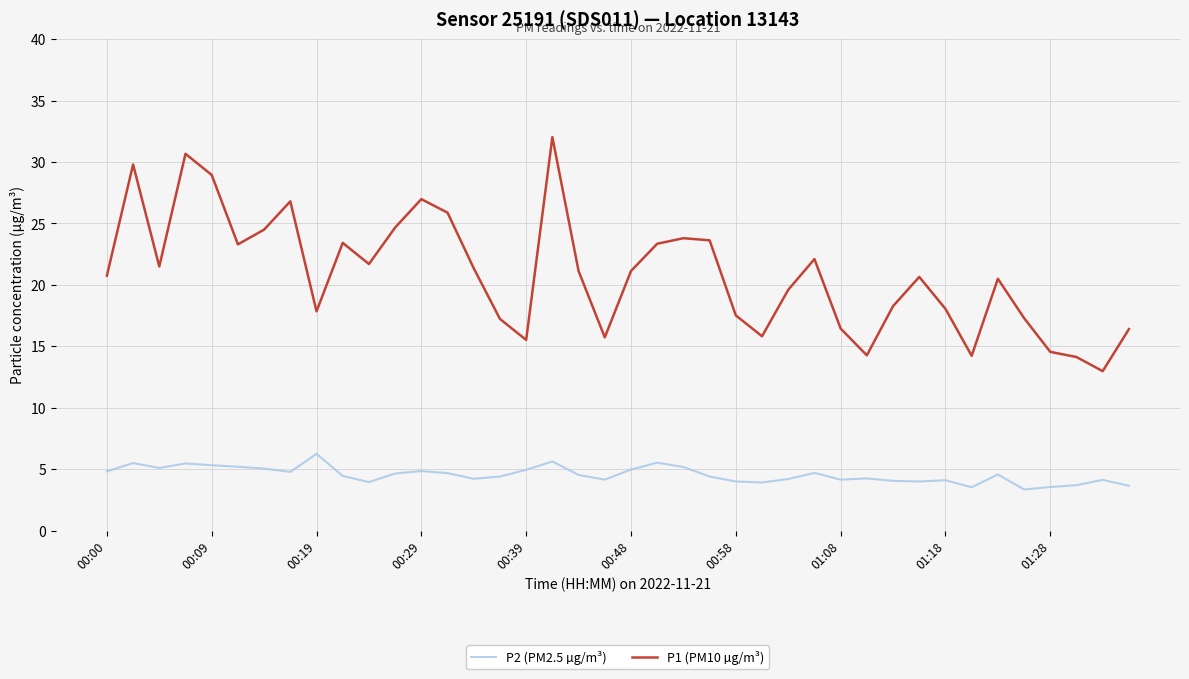

What is the maximum value shown in the chart?

32.0